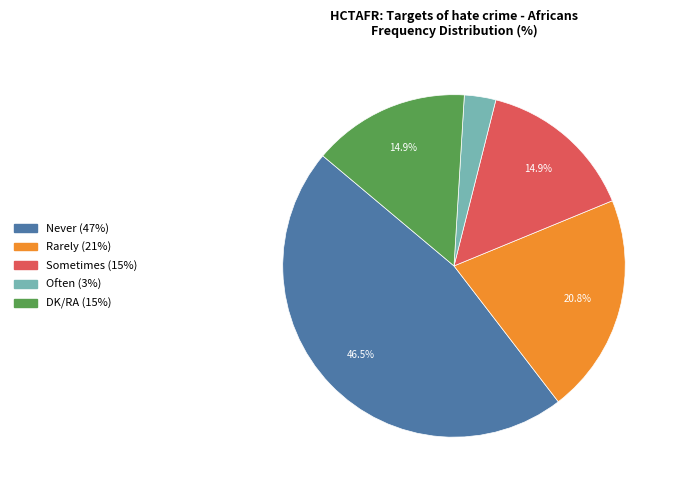

What percentage is the Sometimes slice, to the nearest percent?

15%